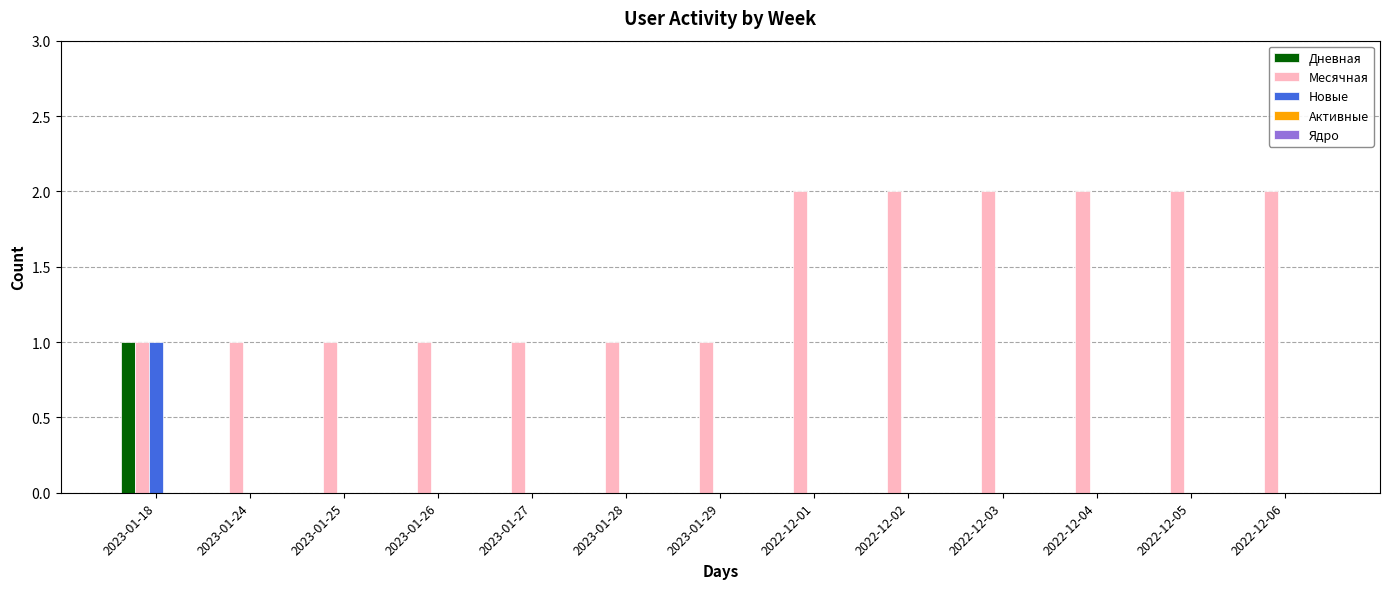

Are the bars horizontal?

No